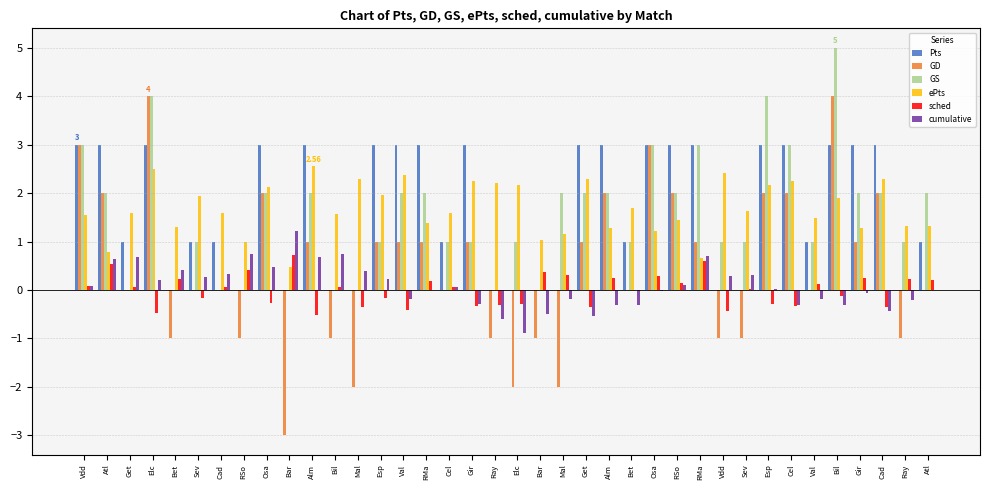

What is the label of the 13th bar from the left?

Mal